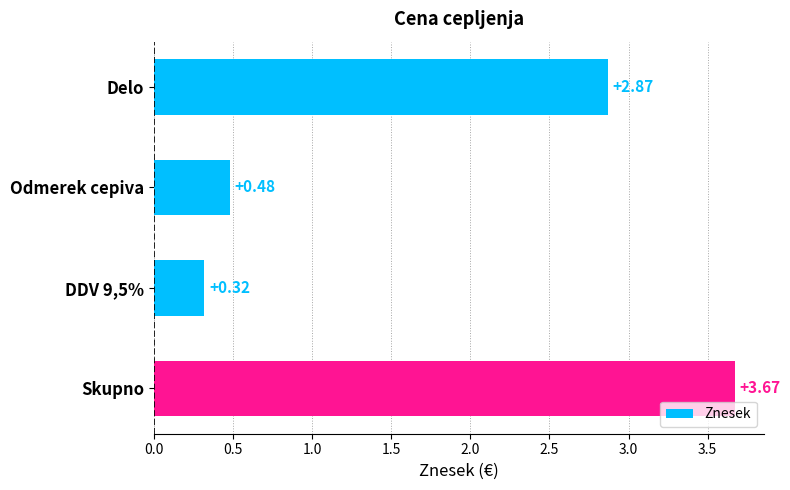

What is the label of the 3rd bar from the bottom?

Odmerek cepiva